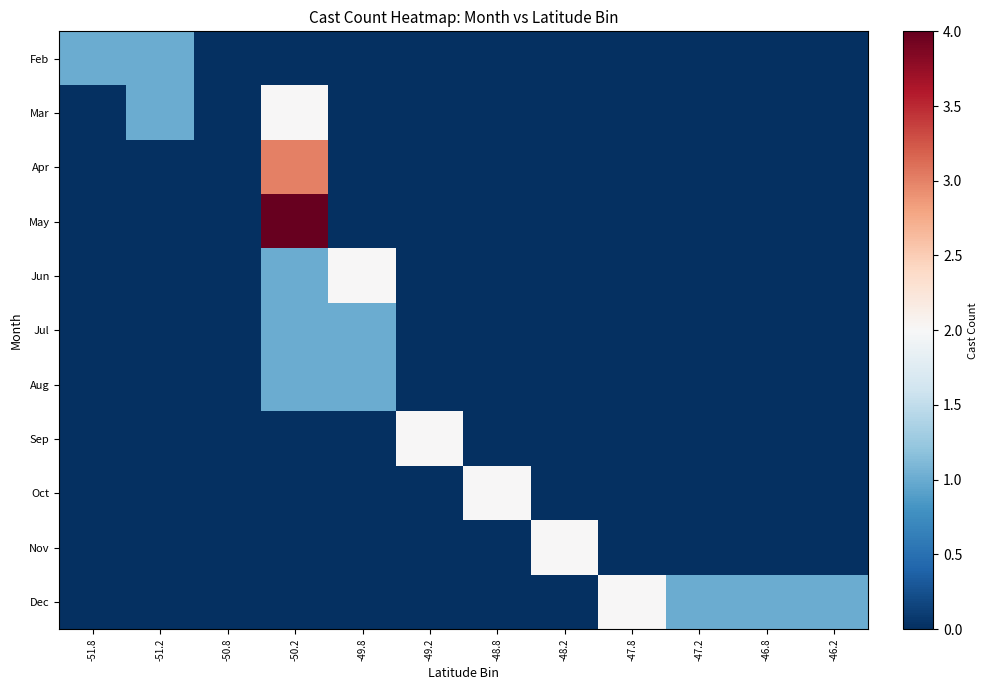

At which category is the sum across all series the highest?

-50.2